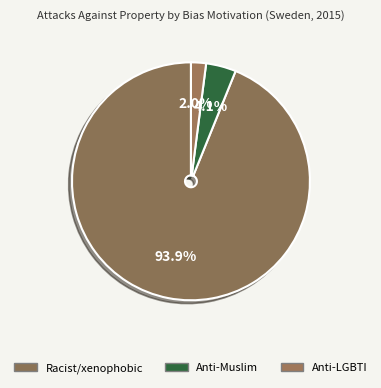

Count the number of slices in the pie.

3